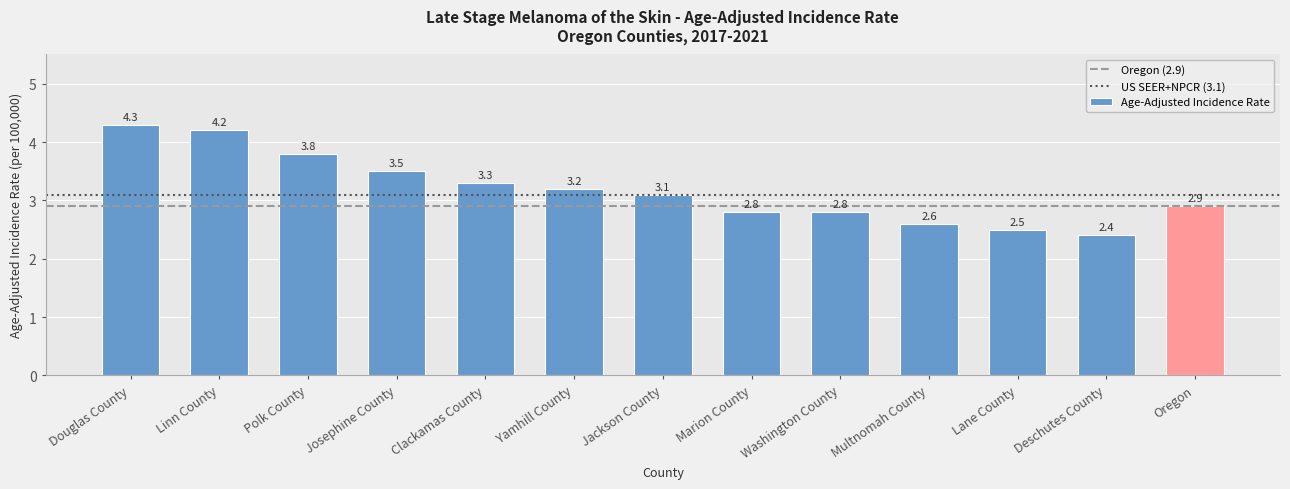

What position from the left is Washington County?

9